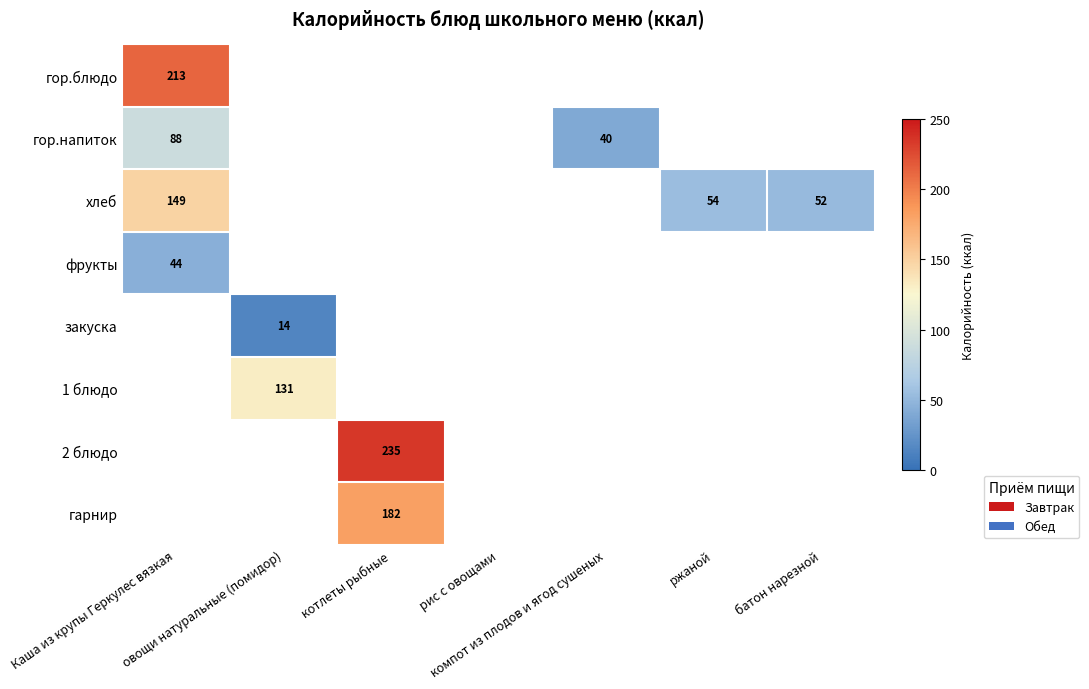

At how many categories does at least one series exceed 87?

3